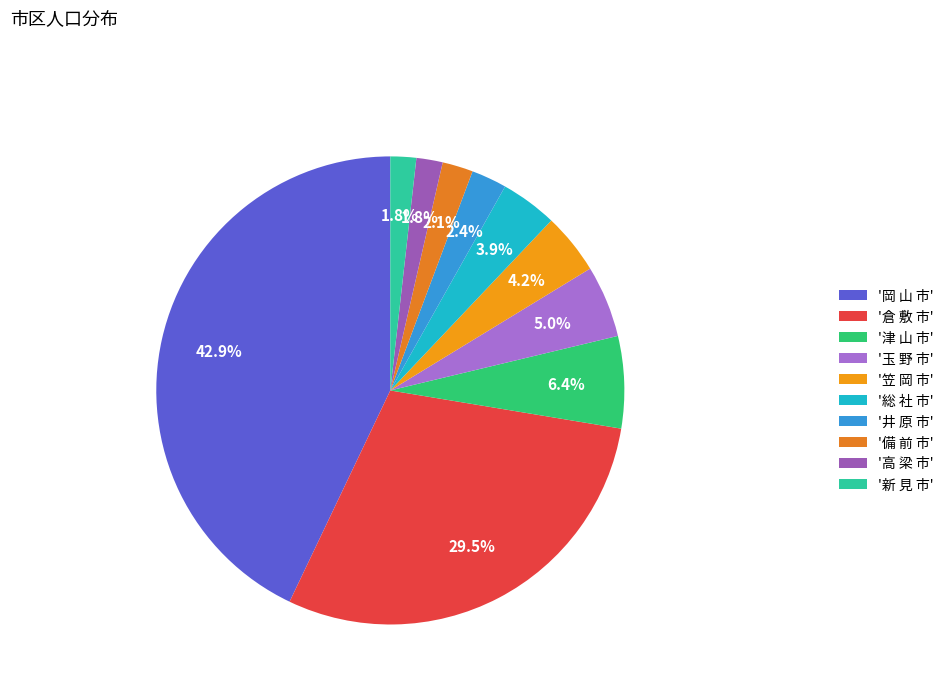

Is there a majority slice in this chart?

No